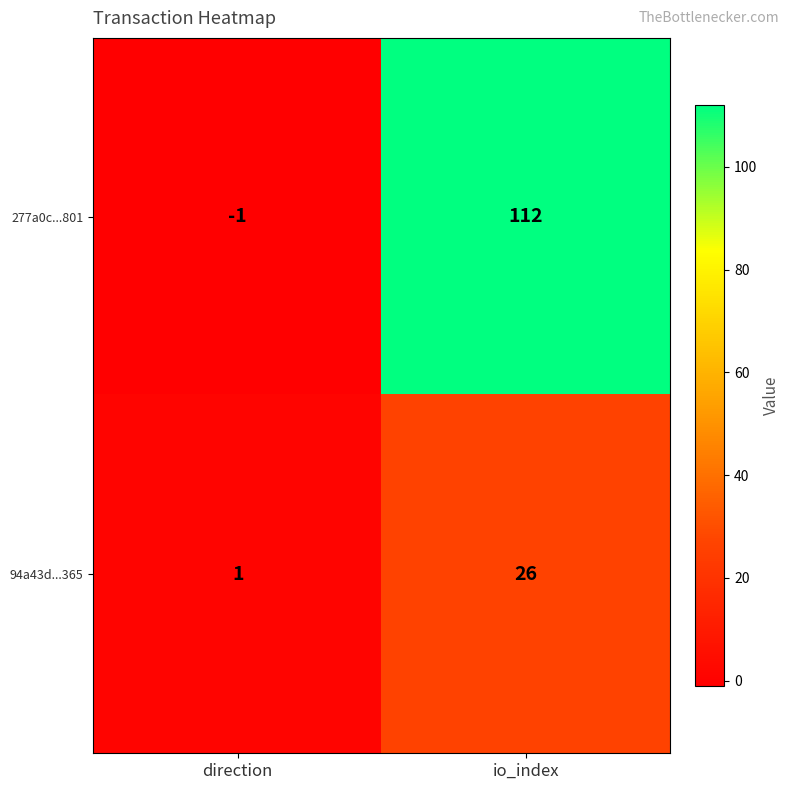

Which series has the largest total across all categories?

277a0c...801